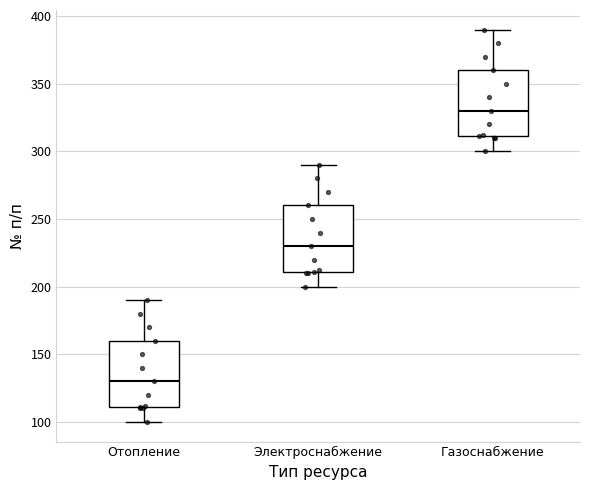

Where does the upper whisker of the box for Электроснабжение end on the y-axis? The values are not printed on the chart, so give them approximately, as read against the axis.

290